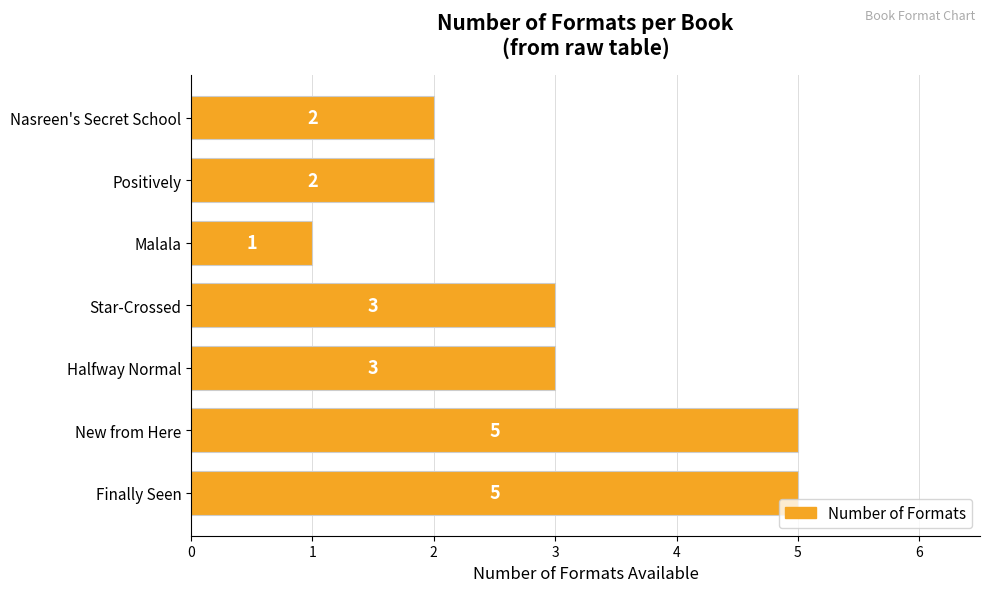

What is the difference between the second highest and second lowest values?

3